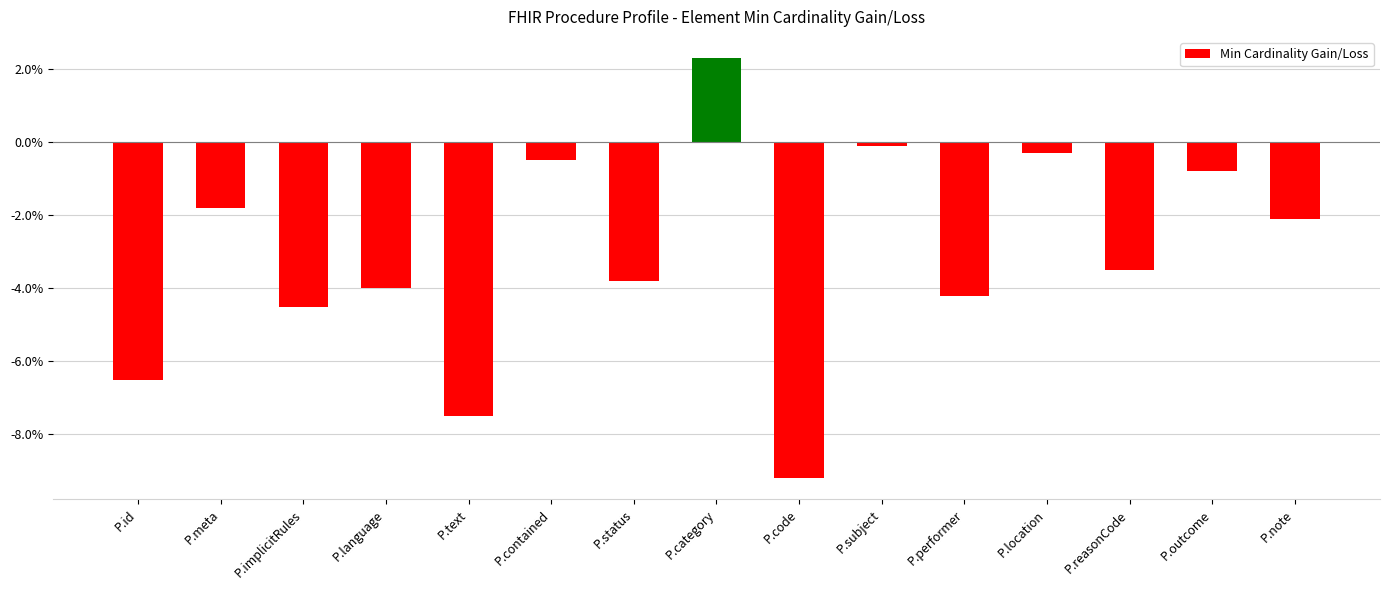

At which label does the data first exceed -3?

P.meta